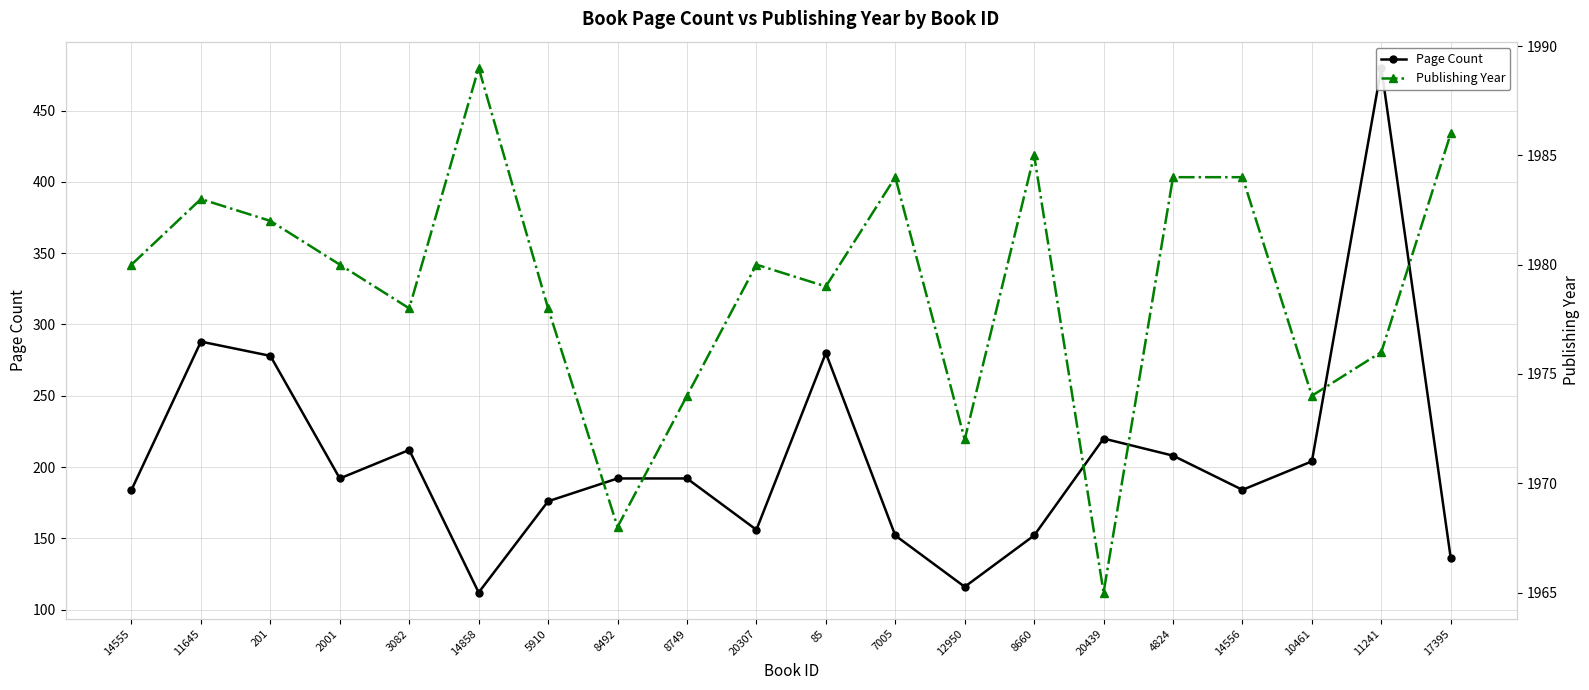

Does the chart display data point markers on the line(s)?

Yes